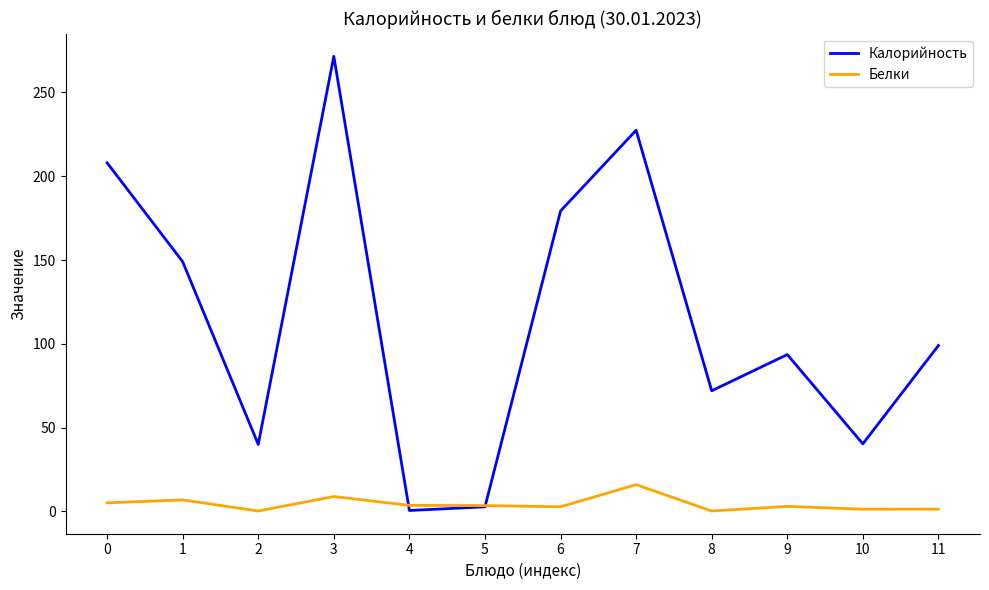

Is it true that Калорийность equals 155.5 at 9?

False